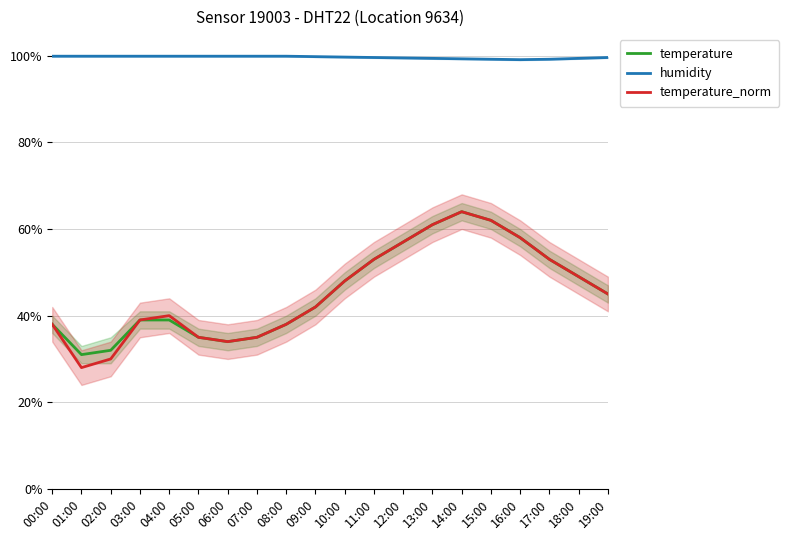

What is the difference between the maximum and minimum values in the temperature series?

33.0